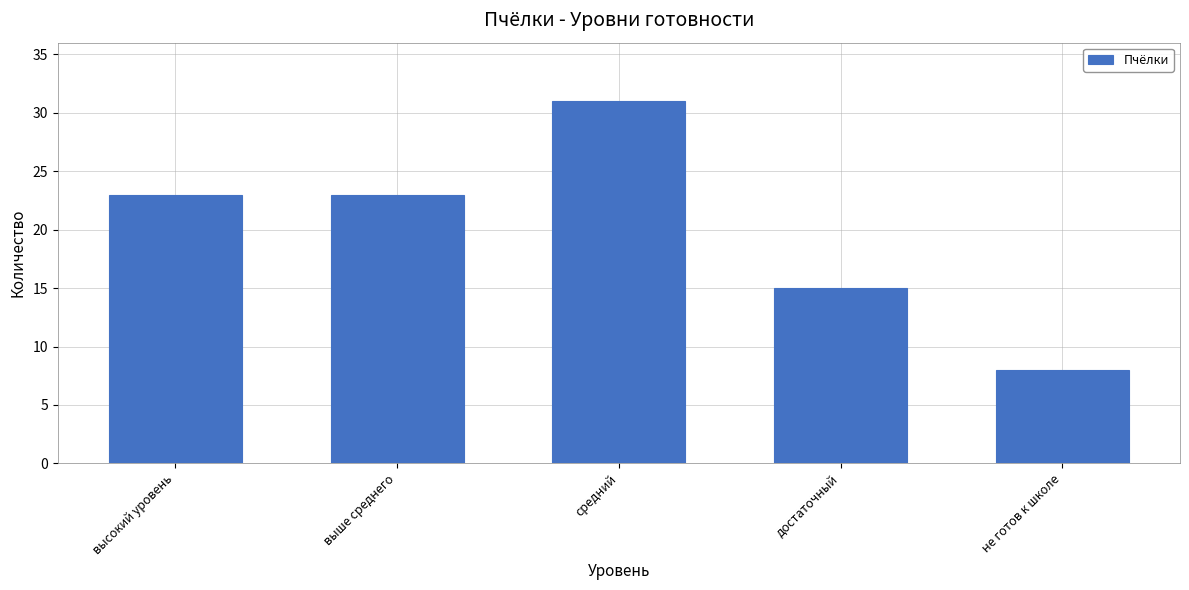

Reading right to left, list all the values displayed in this chart.

8	15	31	23	23